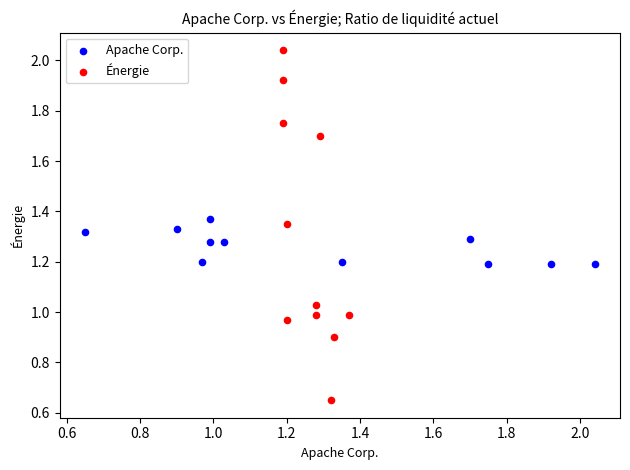

Which series reaches the minimum Y coordinate?

Énergie